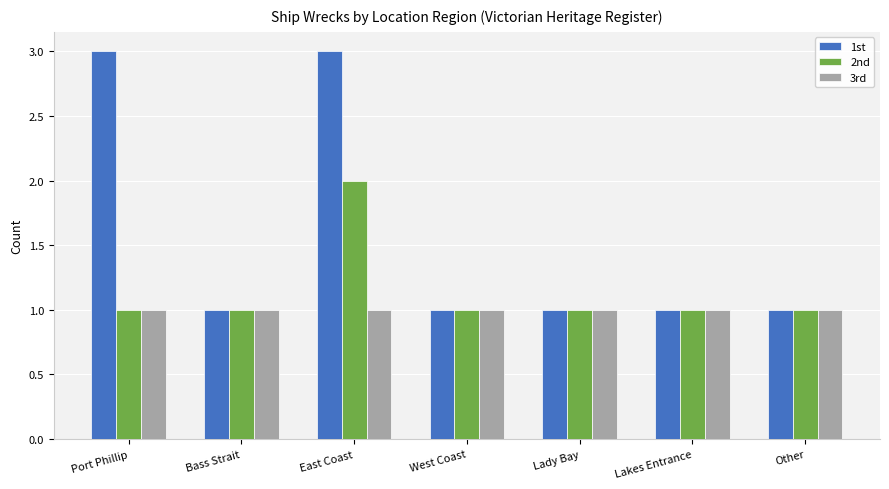

What is the total value across all series at East Coast?

6